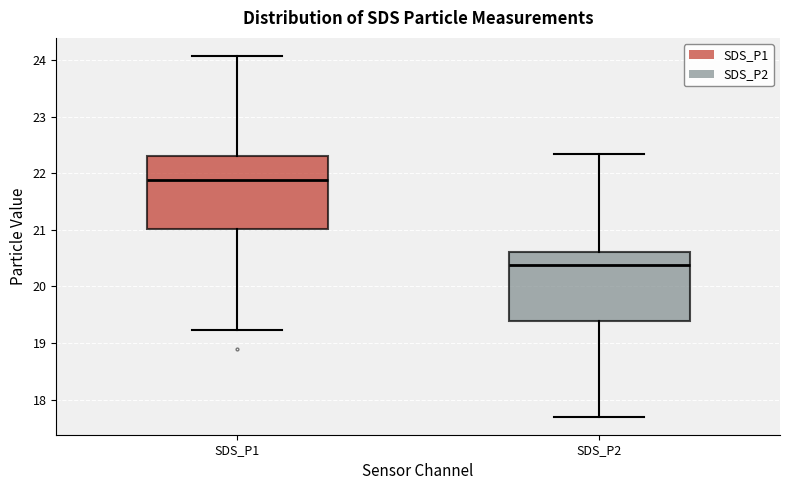

Reading left to right, transcribe this box plot: for each box, give where its median line is, the range the box spans, and where its two whiskers end, as read against the y-axis. The values are not printed on the chart, so give them approximately, as read against the axis.

SDS_P1: median 21.9, box 21.0 to 22.3, whiskers 19.2 to 24.1
SDS_P2: median 20.4, box 19.4 to 20.6, whiskers 17.7 to 22.3